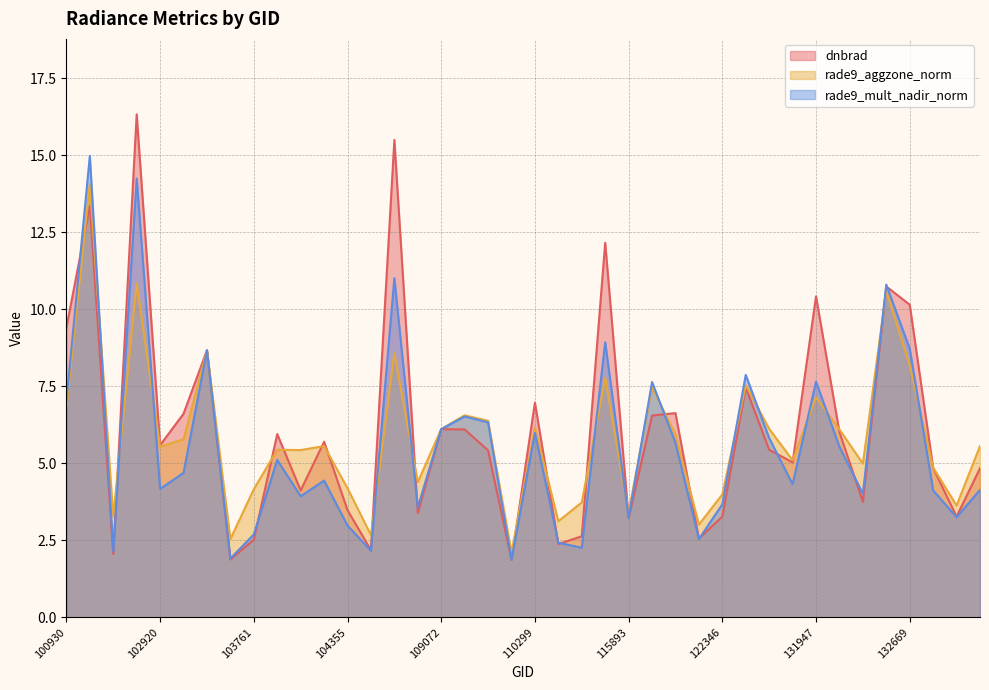

How many times do dnbrad and rade9_mult_nadir_norm cross each other?

13